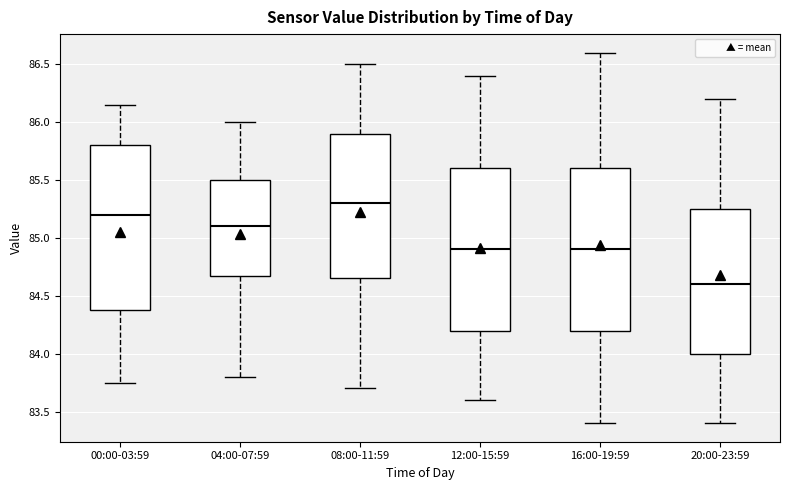

Reading left to right, transcribe this box plot: for each box, give where its median line is, the range the box spans, and where its two whiskers end, as read against the y-axis. The values are not printed on the chart, so give them approximately, as read against the axis.

00:00-03:59: median 85.20, box 84.40 to 85.80, whiskers 83.75 to 86.15
04:00-07:59: median 85.10, box 84.70 to 85.50, whiskers 83.80 to 86.00
08:00-11:59: median 85.30, box 84.65 to 85.90, whiskers 83.70 to 86.50
12:00-15:59: median 84.90, box 84.20 to 85.60, whiskers 83.60 to 86.40
16:00-19:59: median 84.90, box 84.20 to 85.60, whiskers 83.40 to 86.60
20:00-23:59: median 84.60, box 84.00 to 85.25, whiskers 83.40 to 86.20